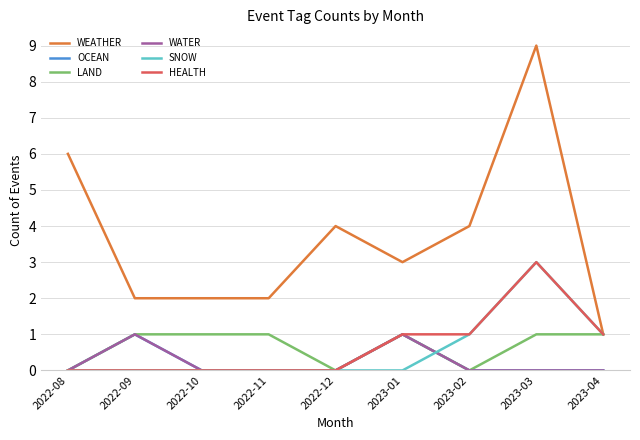

What is the value of the OCEAN point at the 2nd from the left?

1